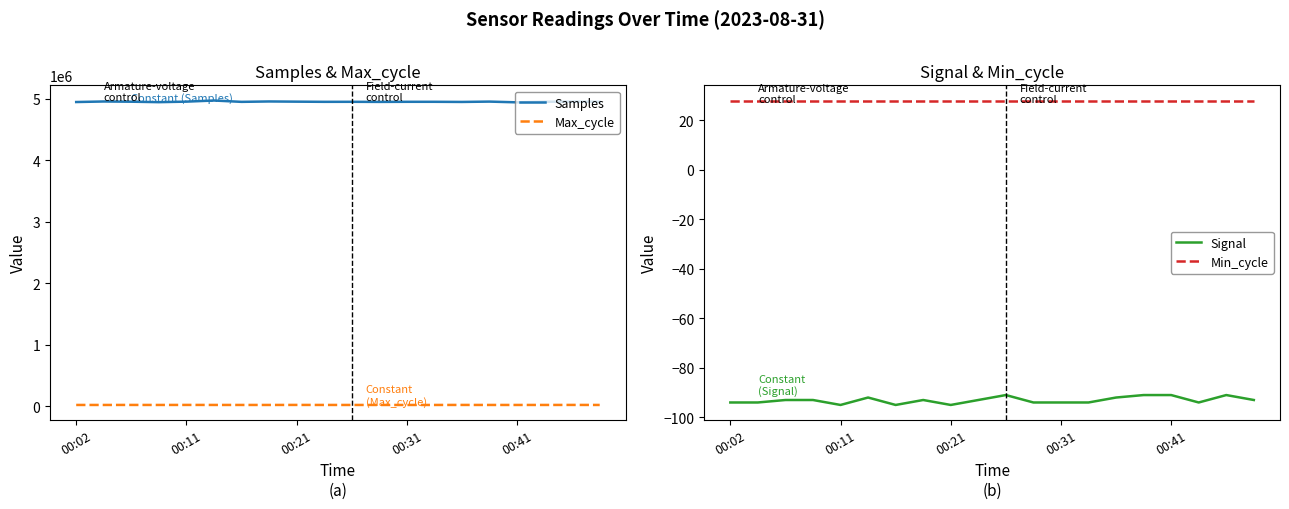

True or false: Max_cycle and Samples intersect in this chart.

False